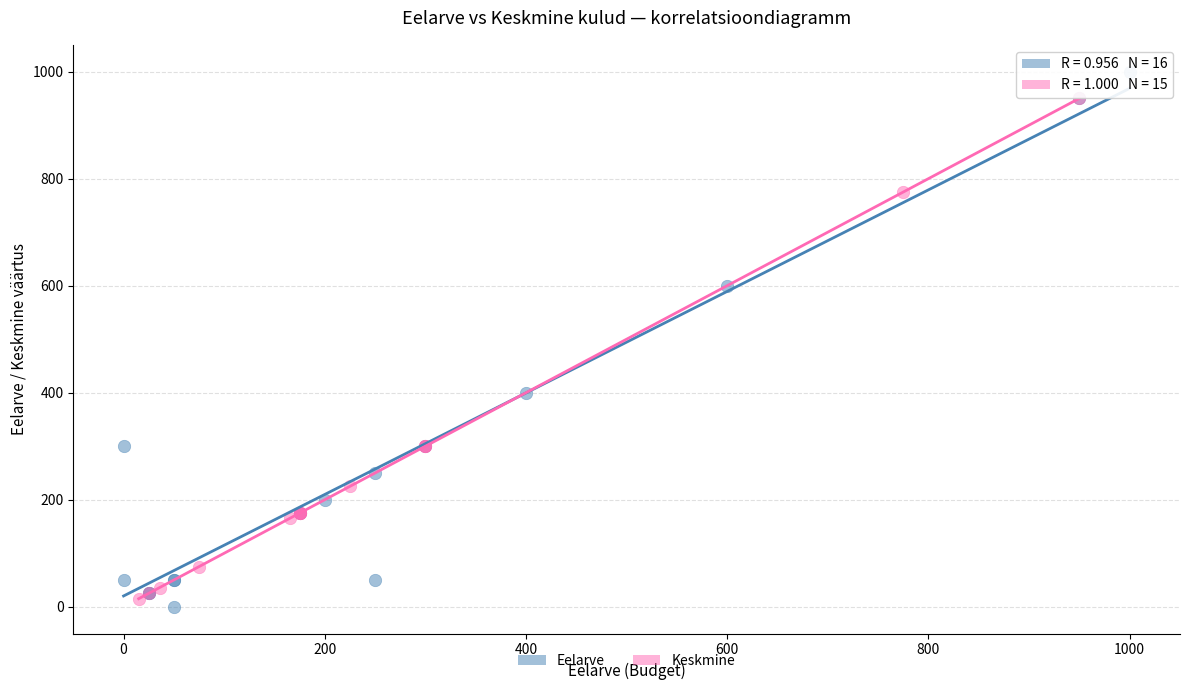

Which series has the widest spread of Y values?

Eelarve